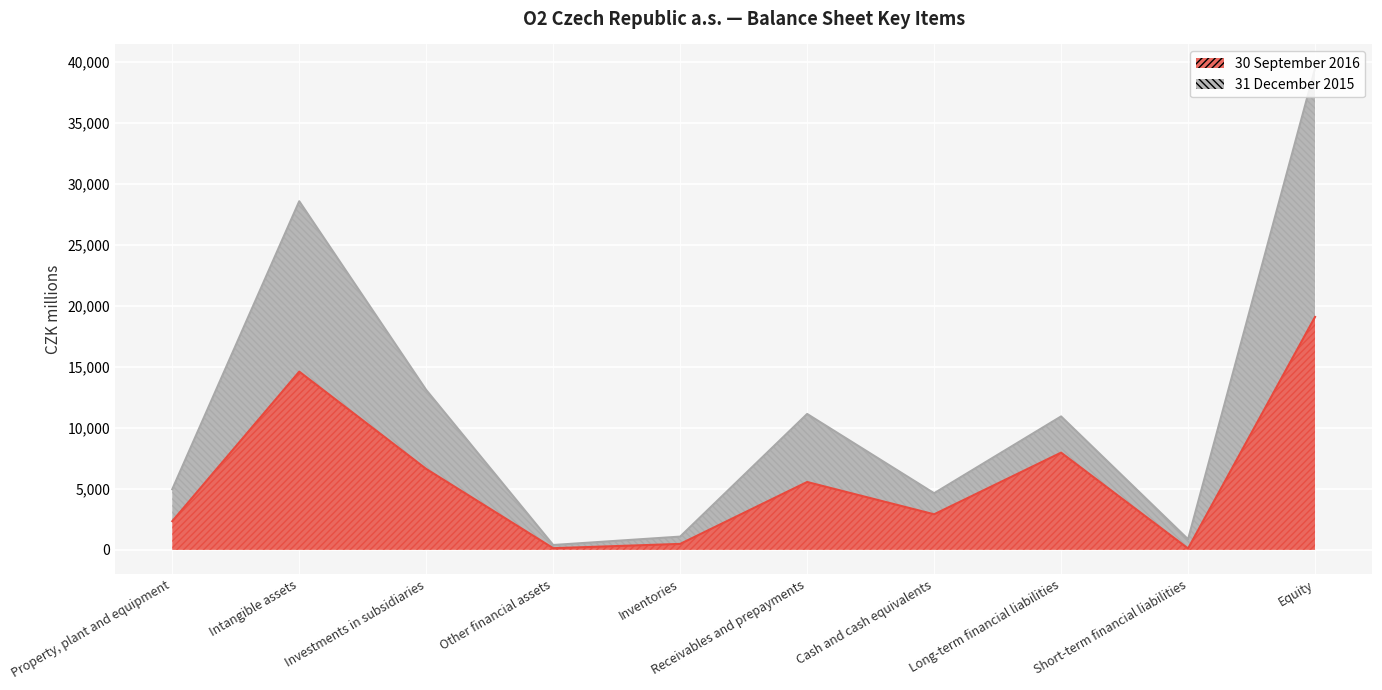

Reading right to left, extract all data points from this chart.

30 September 2016: 19105	115	7975	2918	5567	490	138	6637	14618	2350
31 December 2015: 39477	871	10945	4646	11147	1088	400	13111	28592	4972